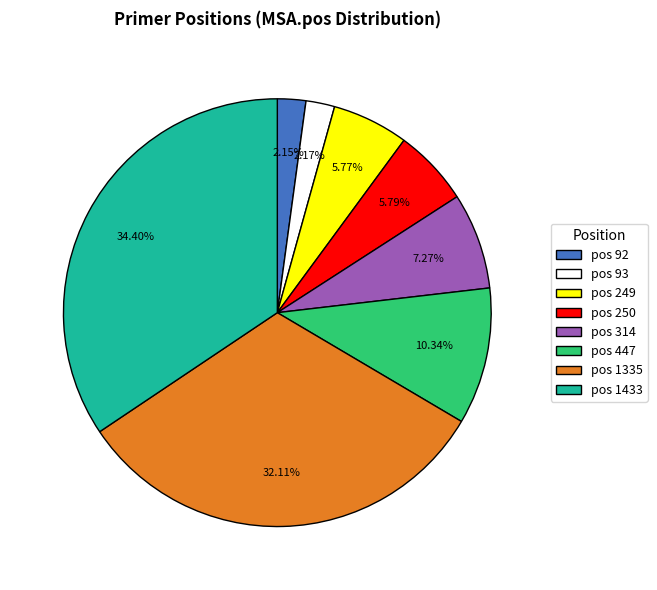

Is there a majority slice in this chart?

No